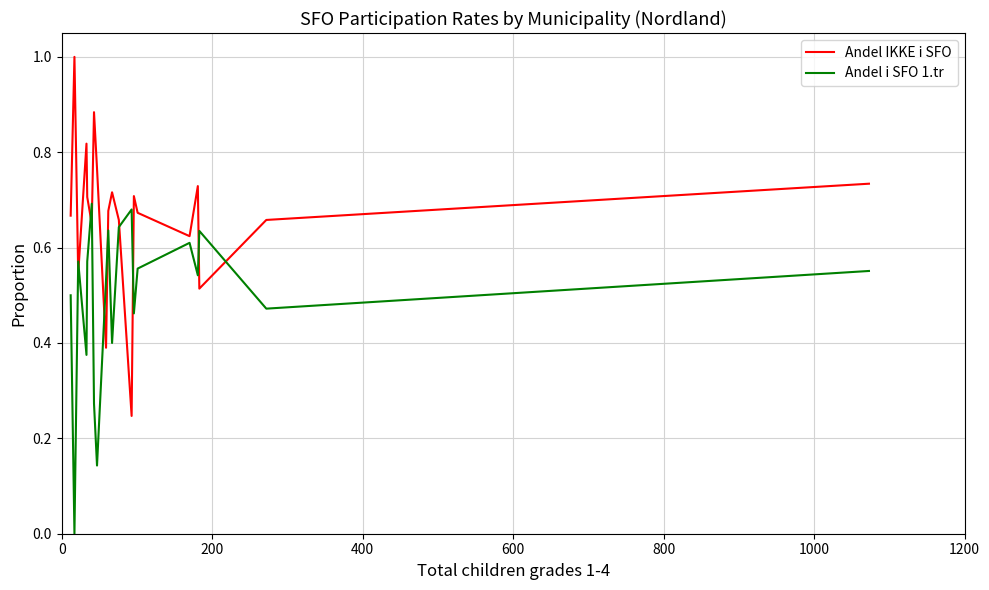

After their last crossing, which series has the higher values: Andel IKKE i SFO or Andel i SFO 1.tr?

Andel IKKE i SFO